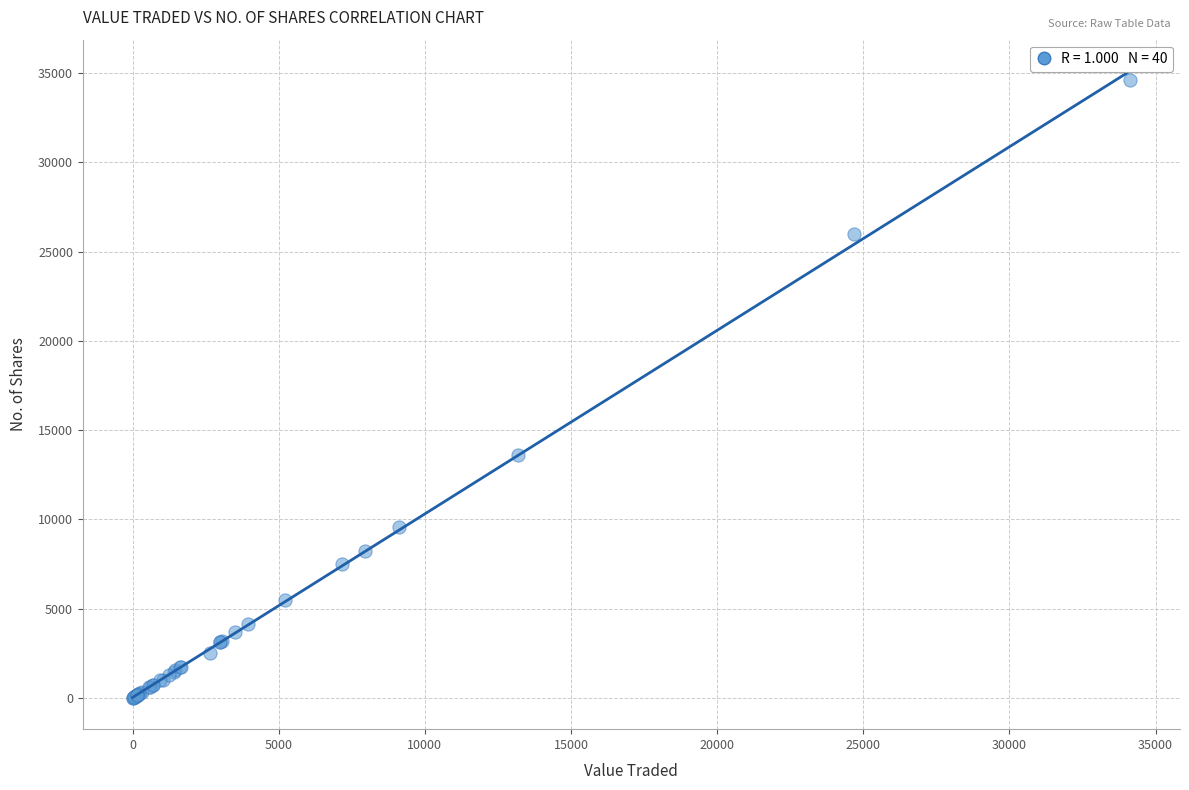

What Y value in the scatter plot is closest to 17294?

13600